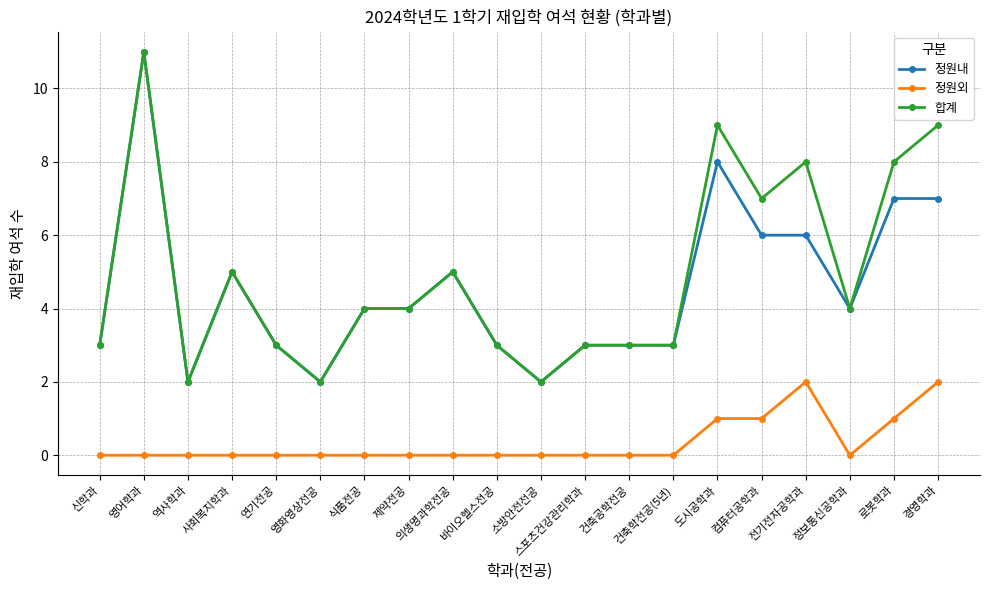

The 합계 series shows 9 at 도시공학과. True or false?

True